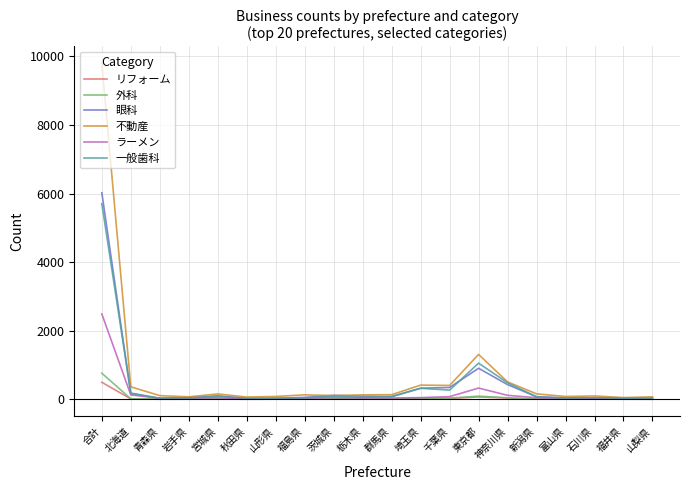

Which series changed the most between 東京都 and 山梨県?

不動産